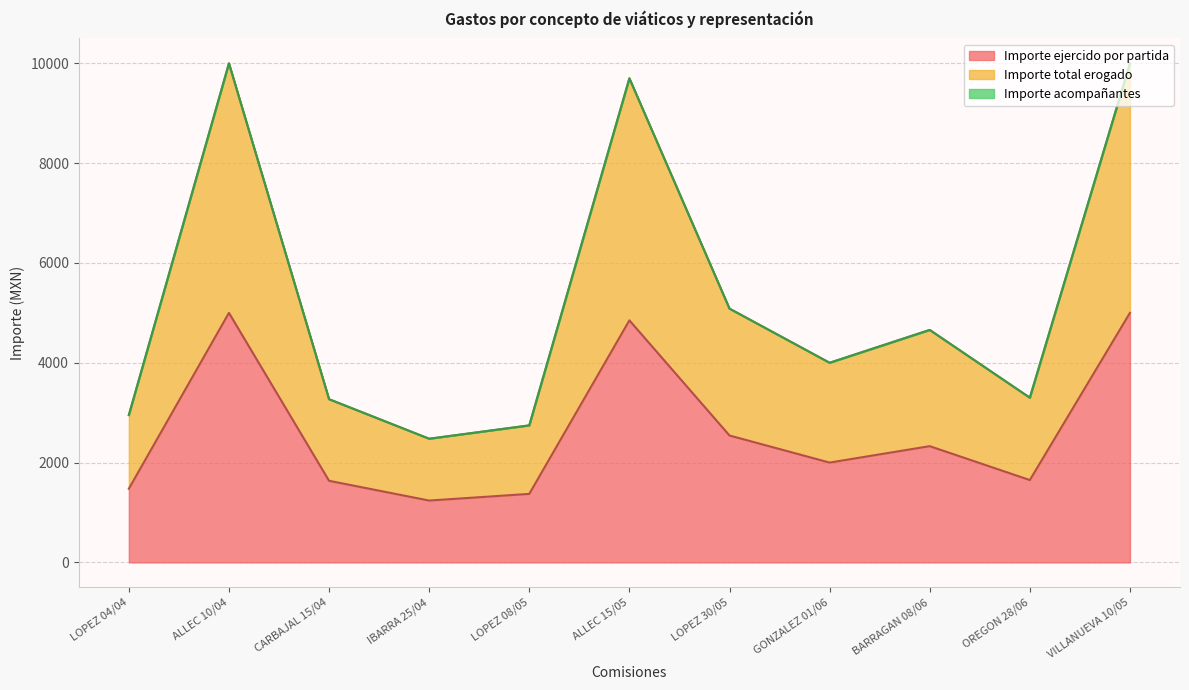

True or false: Importe total erogado and Importe ejercido por partida intersect in this chart.

False